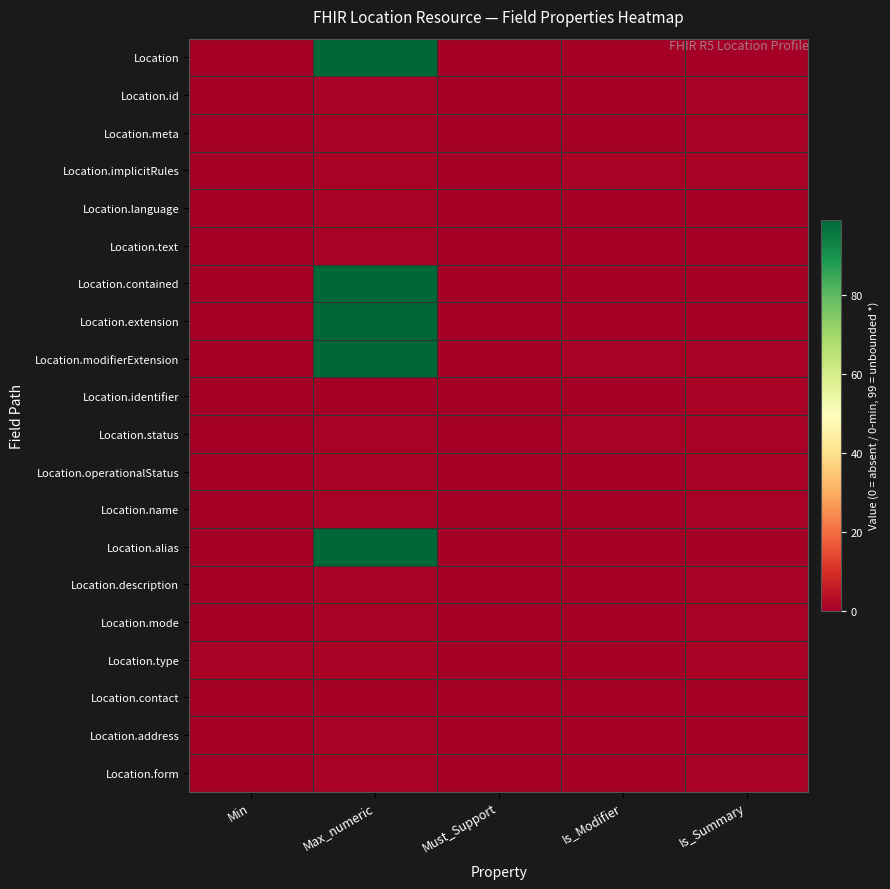

Rank the series at Is_Summary from highest to lowest value.

Location.id, Location.meta, Location.implicitRules, Location.modifierExtension, Location.identifier, Location.status, Location.operationalStatus, Location.name, Location.description, Location.mode, Location.type, Location.form, Location, Location.language, Location.text, Location.contained, Location.extension, Location.alias, Location.contact, Location.address